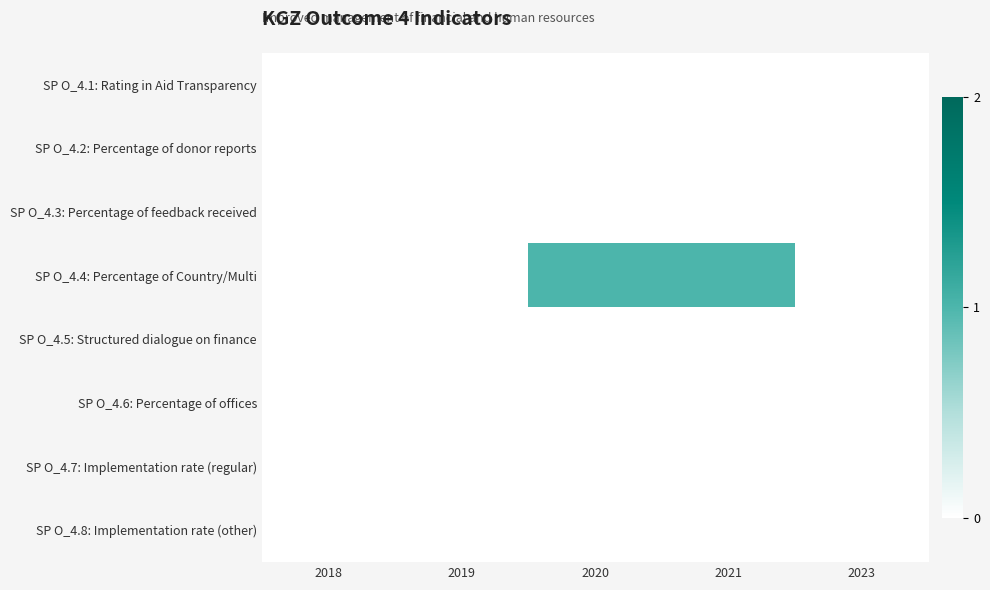

Count the number of categories in the chart.

5